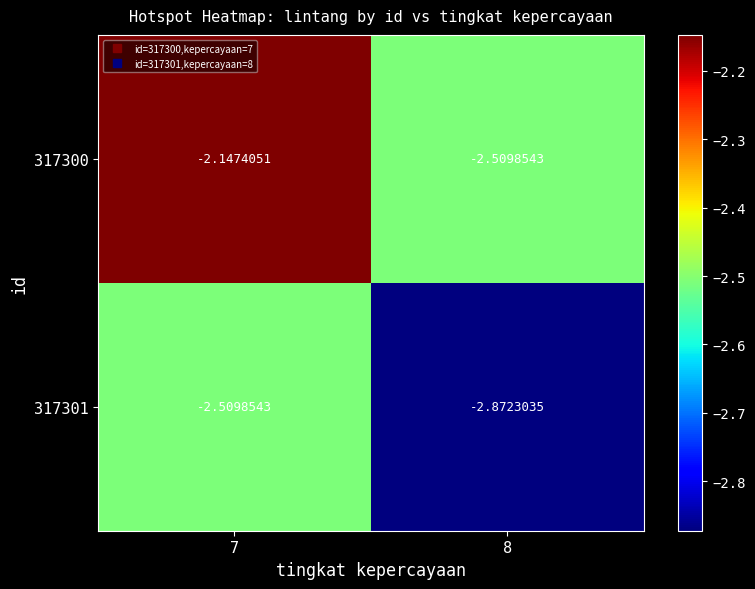

How many series are shown in this chart?

2